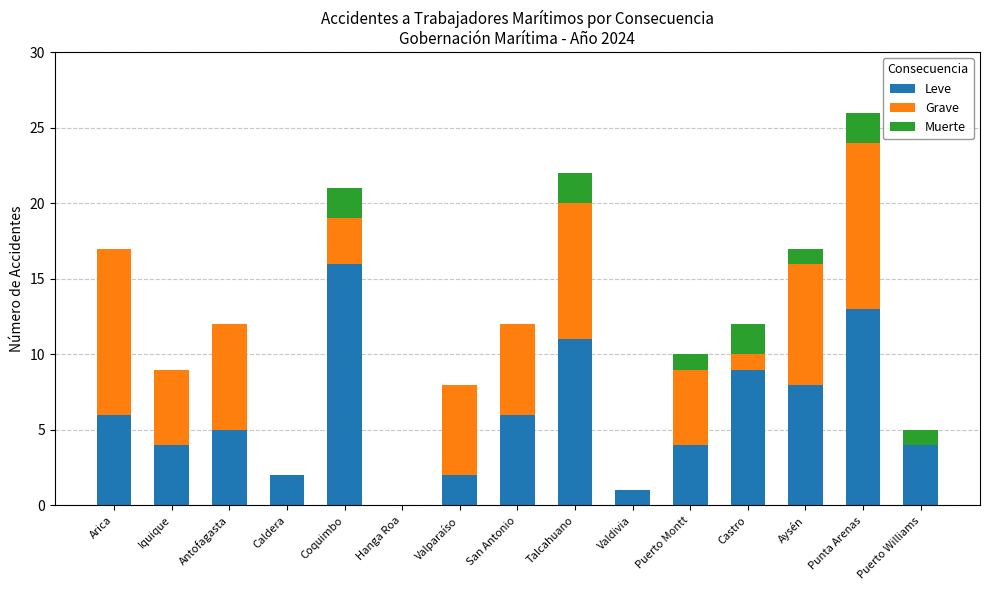

The Leve series shows 4 at Puerto Montt. True or false?

True